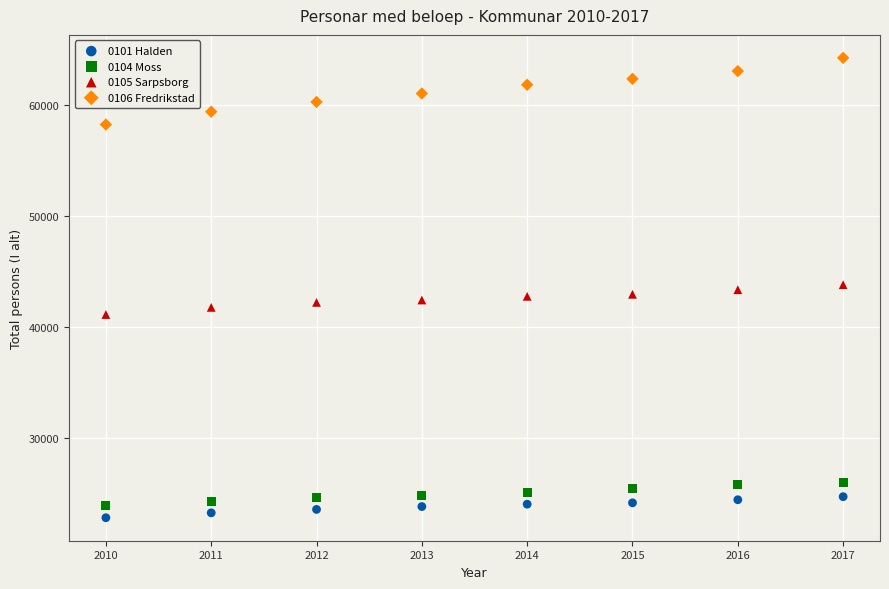

What are all the series names shown in the legend?

0101 Halden, 0104 Moss, 0105 Sarpsborg, 0106 Fredrikstad